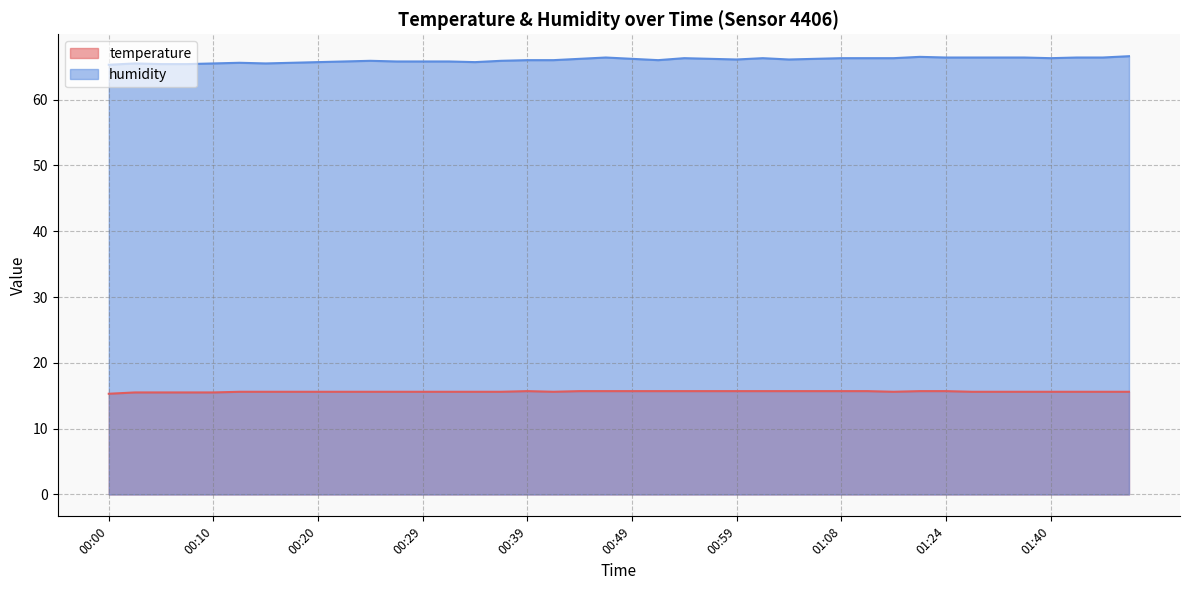

Between 00:42 and 00:12, which is larger?

00:42